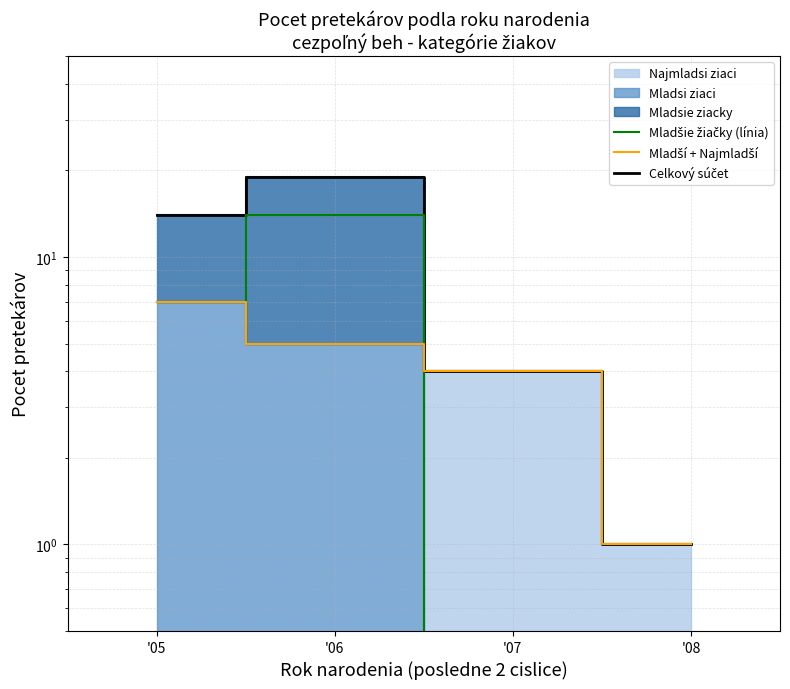

Reading left to right, transcribe all the data shown in this chart.

Mladsie ziacky (inner): 7	14	0	0
Mladsi+Najmladsi: 7	5	4	1